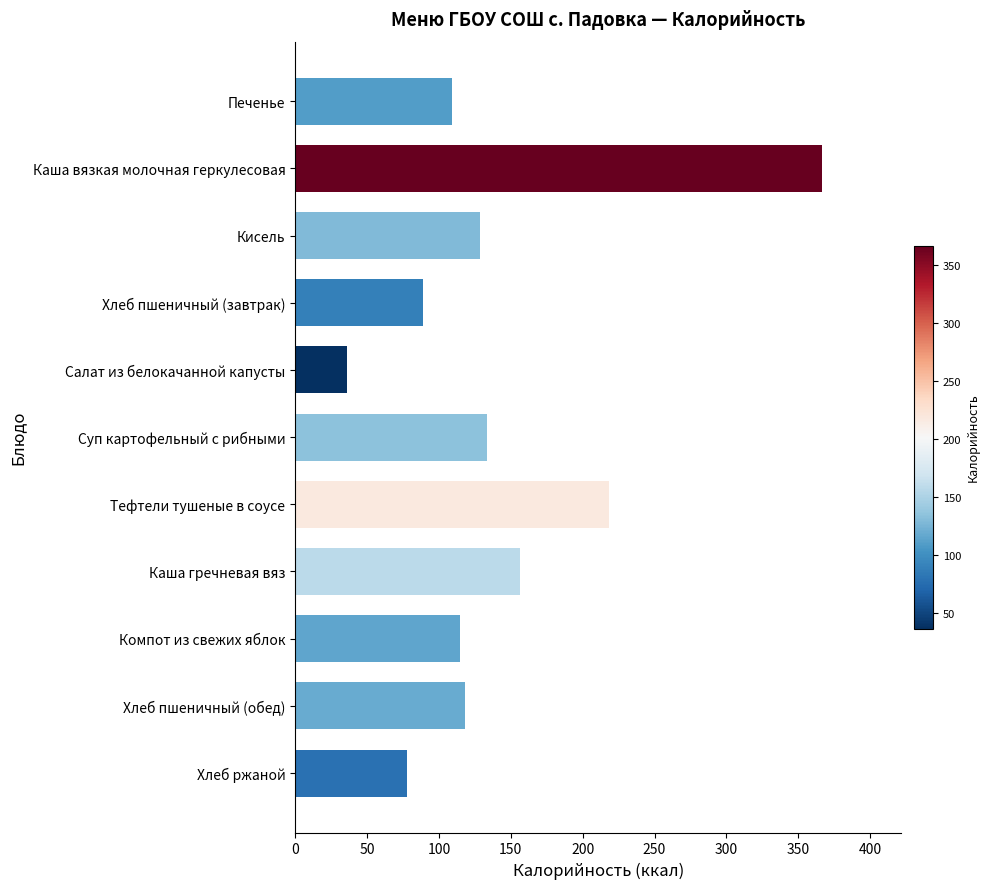

The value at Хлеб пшеничный (завтрак) is 39.4. True or false?

False